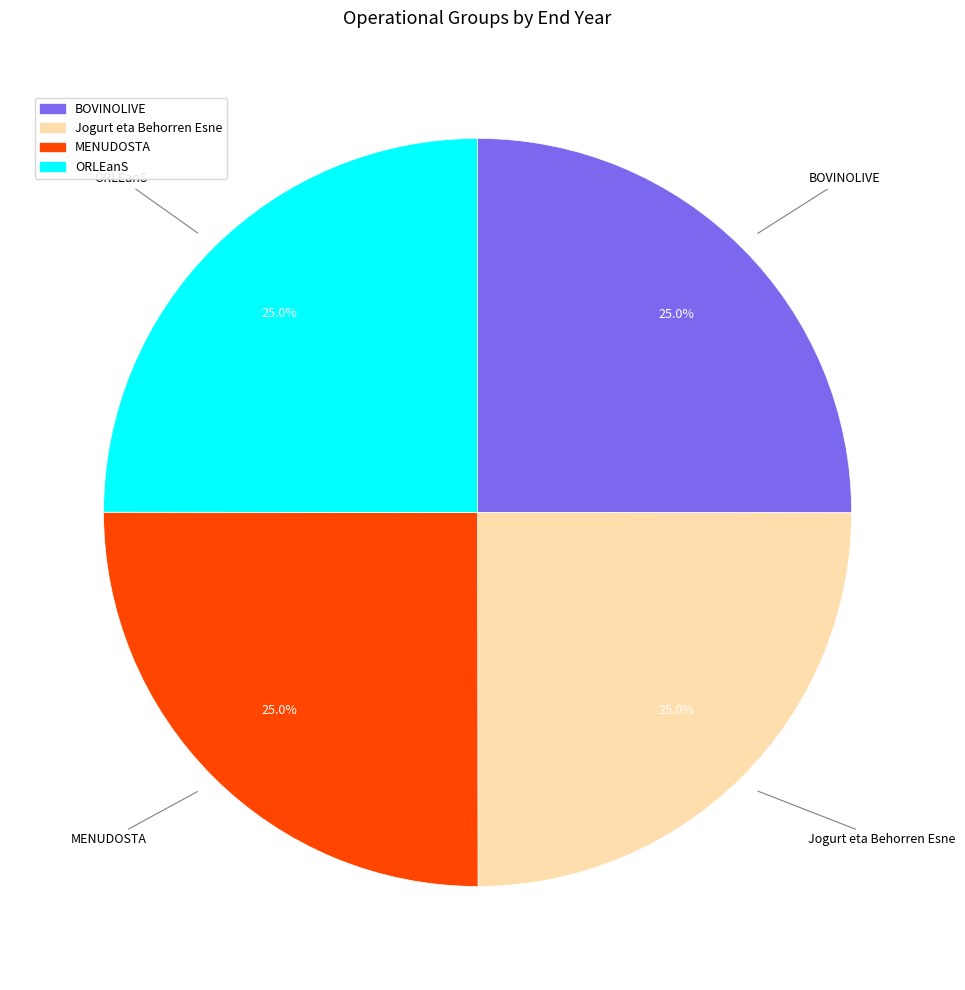

Approximately how many times larger is the value at MENUDOSTA compared to ORLEanS?

1.0